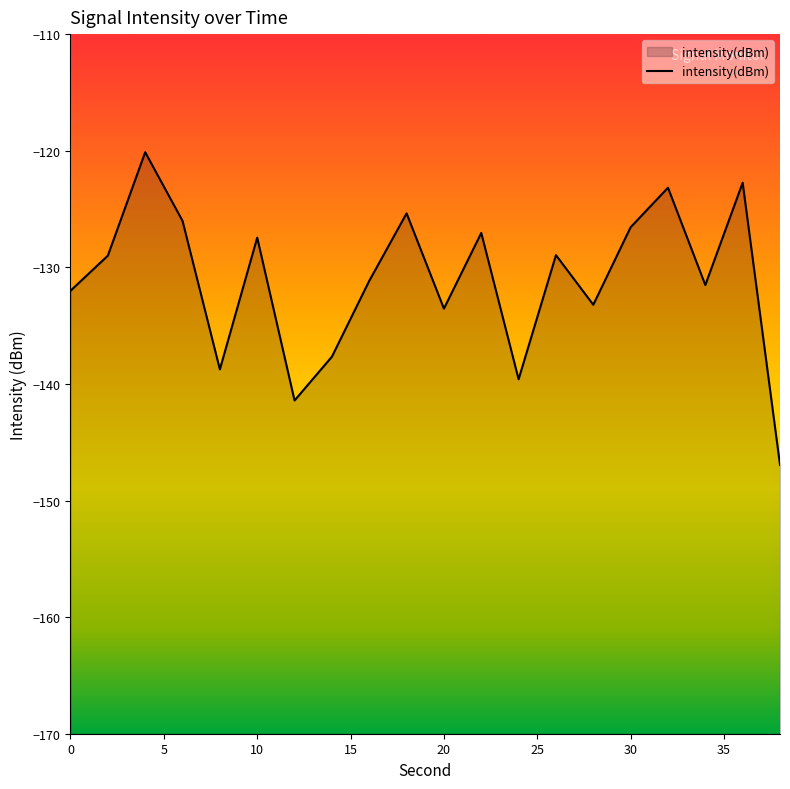

Which category has the lowest value across all series?

38